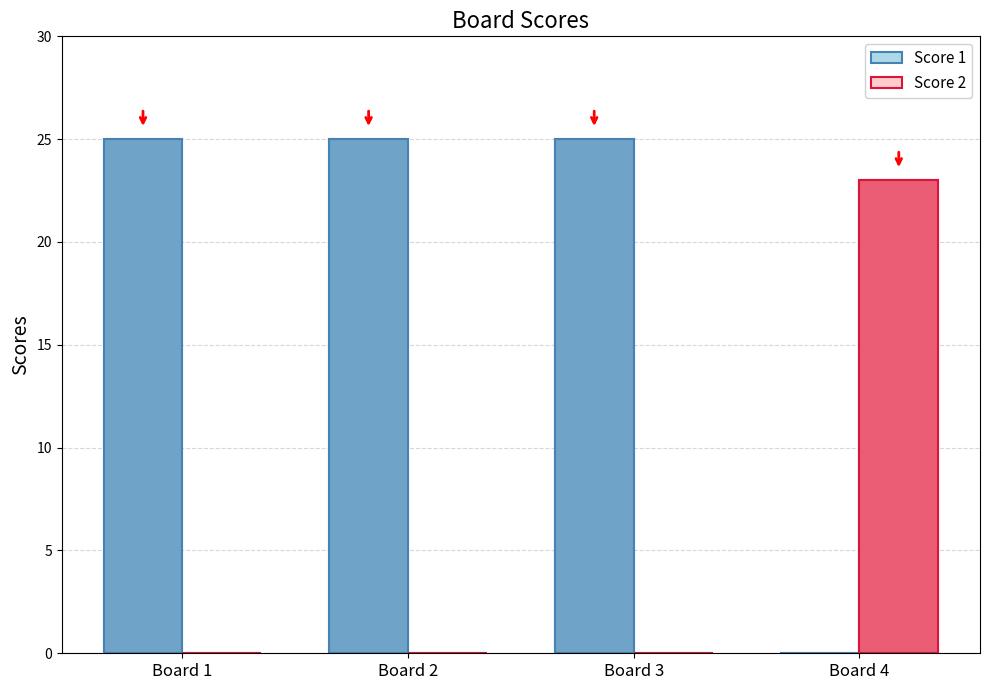

Reading left to right, transcribe all the data shown in this chart.

Score 1: 25	25	25	0
Score 2: 0	0	0	23